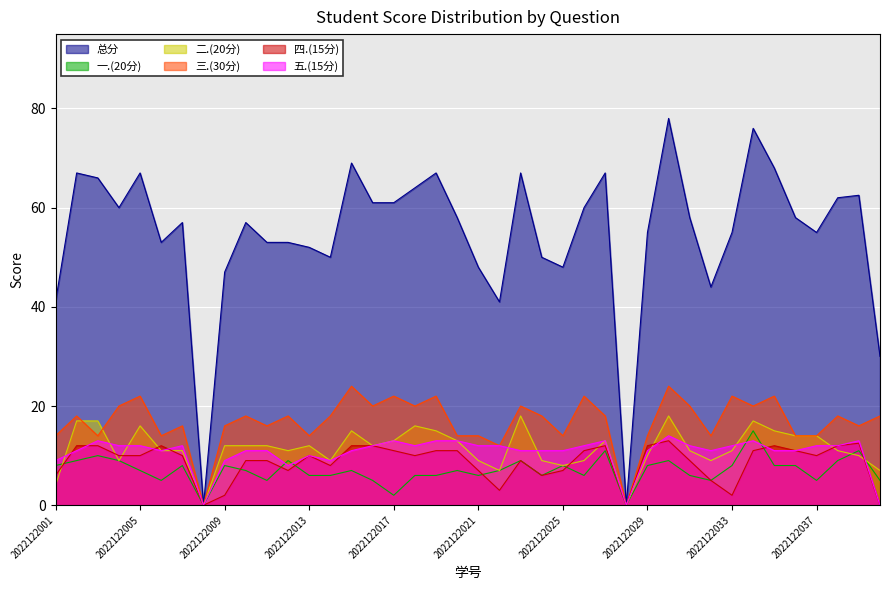

At which category is the sum across all series the highest?

2022122030